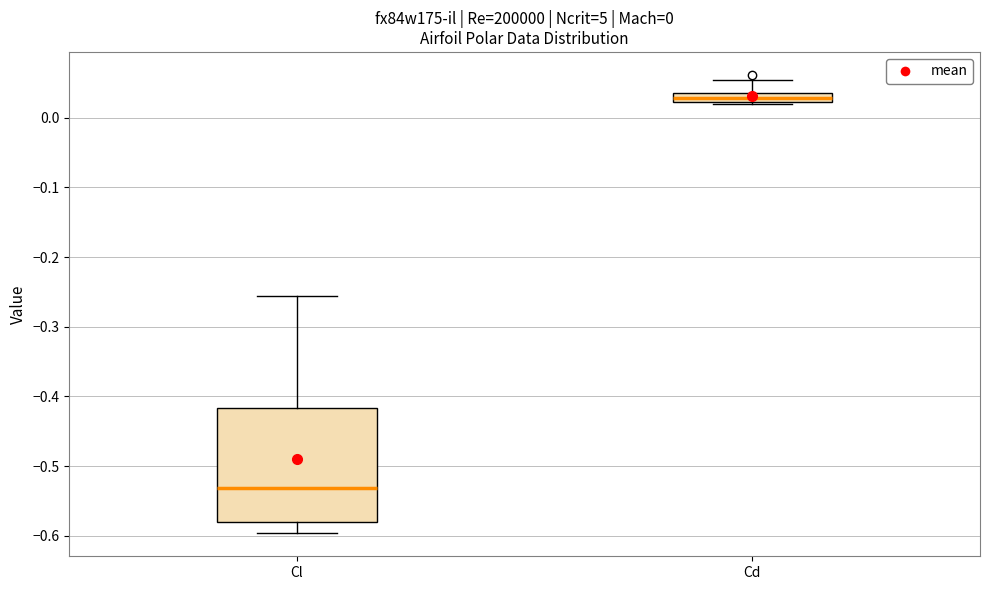

Which box has the highest median line?

Cd